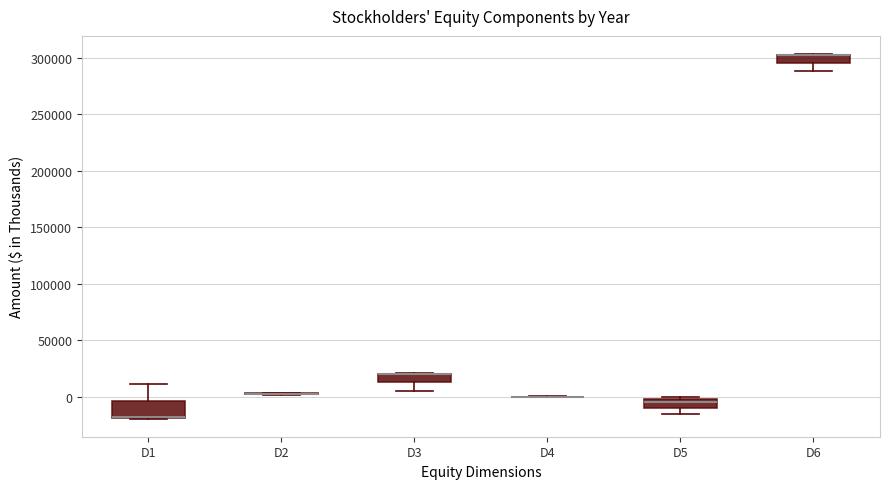

Where is the lower edge of the box for D5 on the y-axis? The values are not printed on the chart, so give them approximately, as read against the axis.

-10000